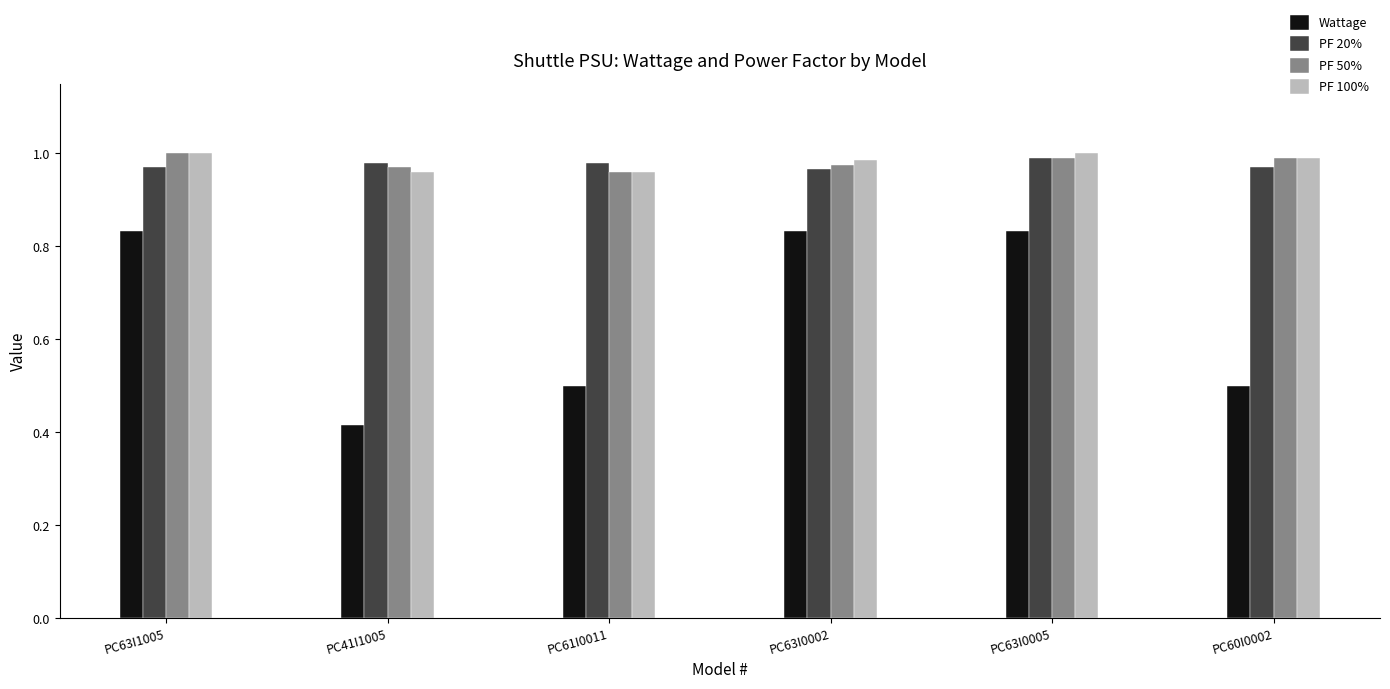

Between PC61I0011 and PC63I0005, which series saw the biggest shift?

Wattage